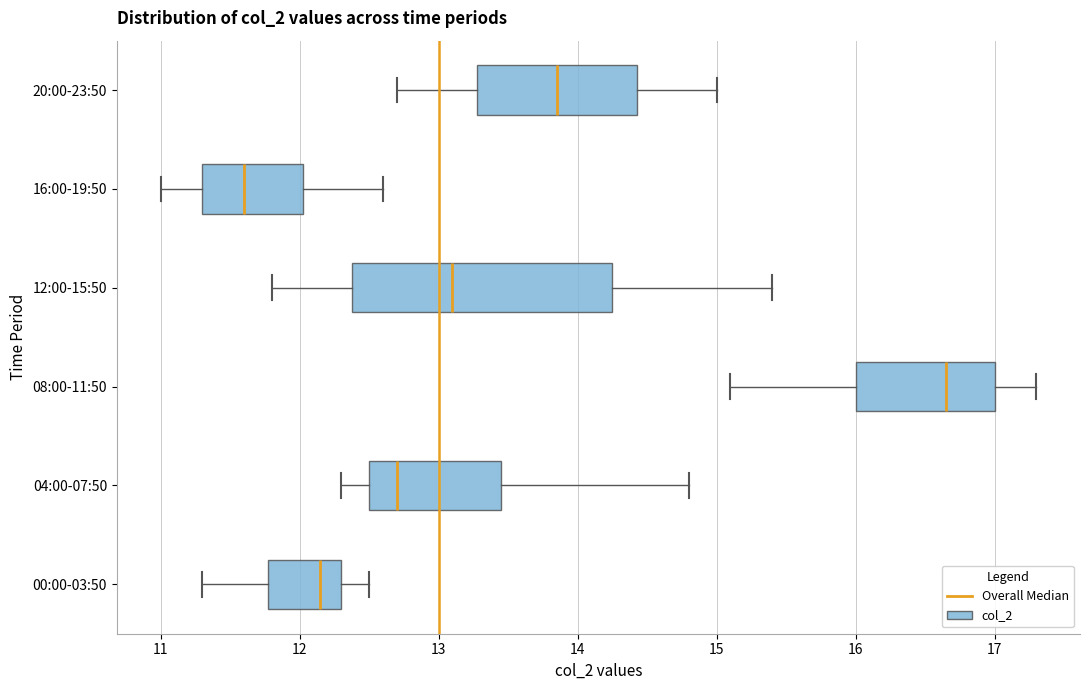

Where does the median line of the box for 12:00-15:50 sit on the x-axis? The values are not printed on the chart, so give them approximately, as read against the axis.

13.1